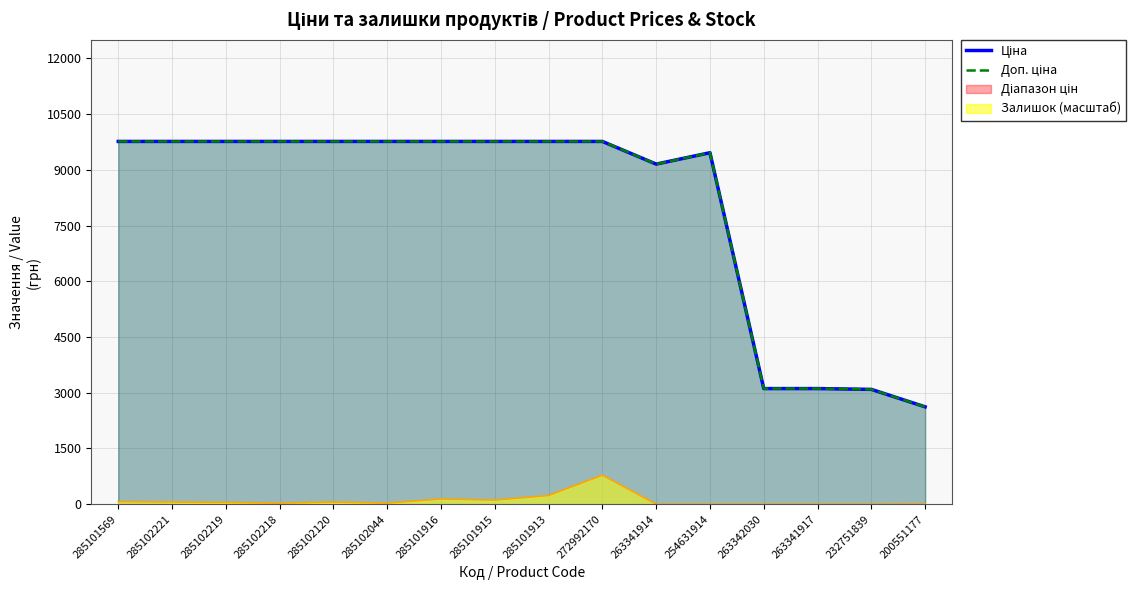

What is the approximate value of Доп. ціна at 285101569?

9764.4